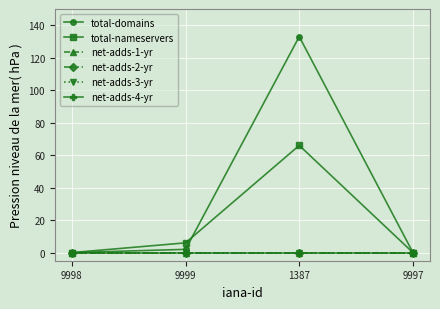

How many lines are shown in the chart?

6